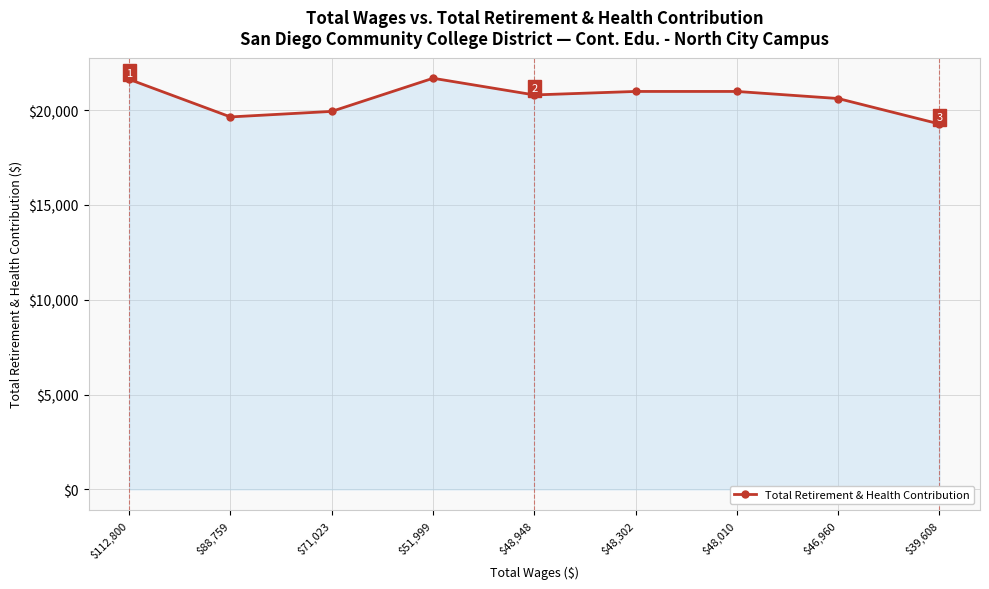

How many interior local valleys (lower than both neighbors) does the data have?

2